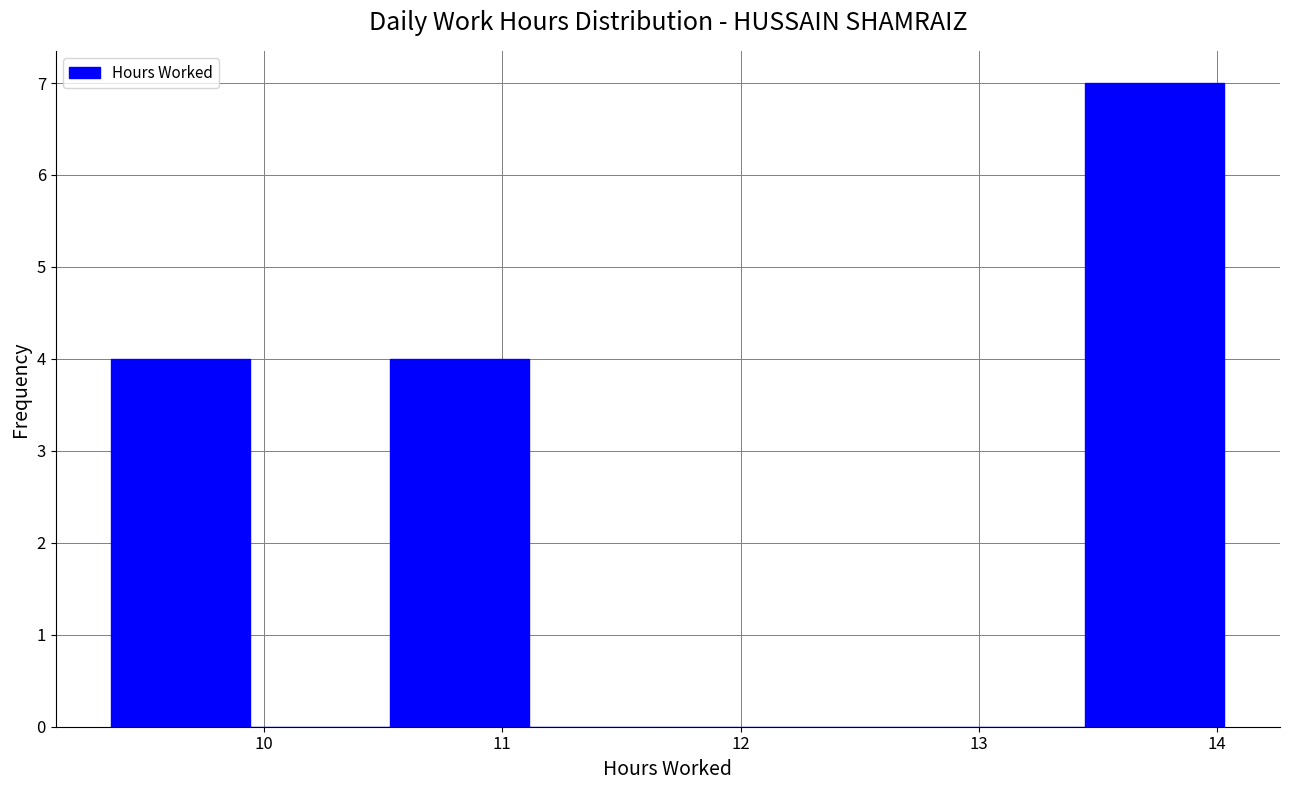

How tall is the bar that spans 10.5 to 11.1 on the x-axis? Neither the bar edges nor the heights are printed on the chart, so give them approximately, as read against the axes.

4